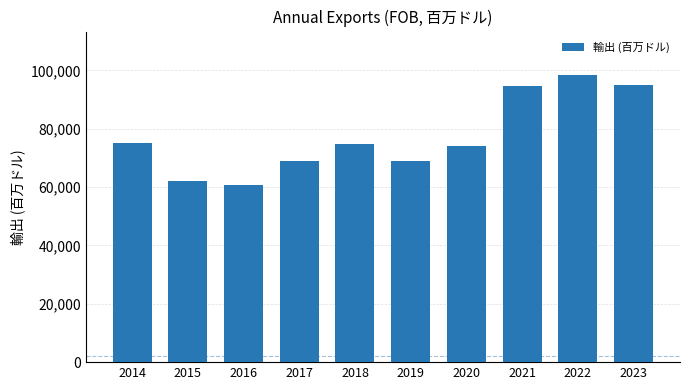

What is the value of the 6th bar from the left?

68792.4